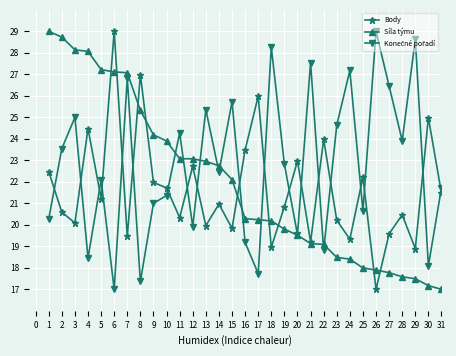

What is the total value across all series at 29?

65.0